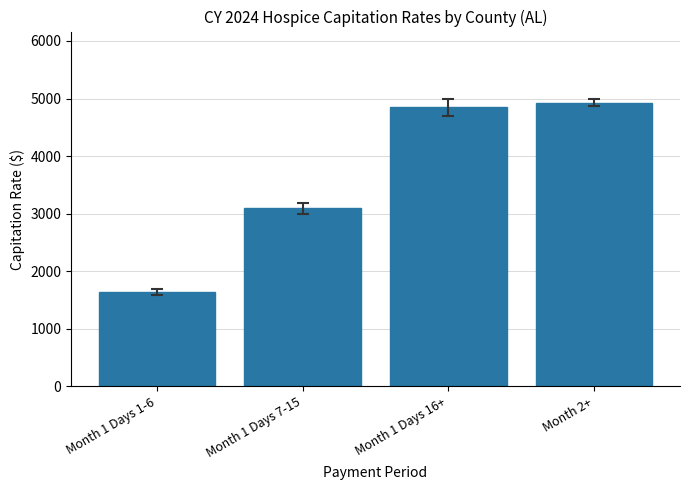

True or false: the data shows 3091.6 at Month 1 Days 7-15.

True